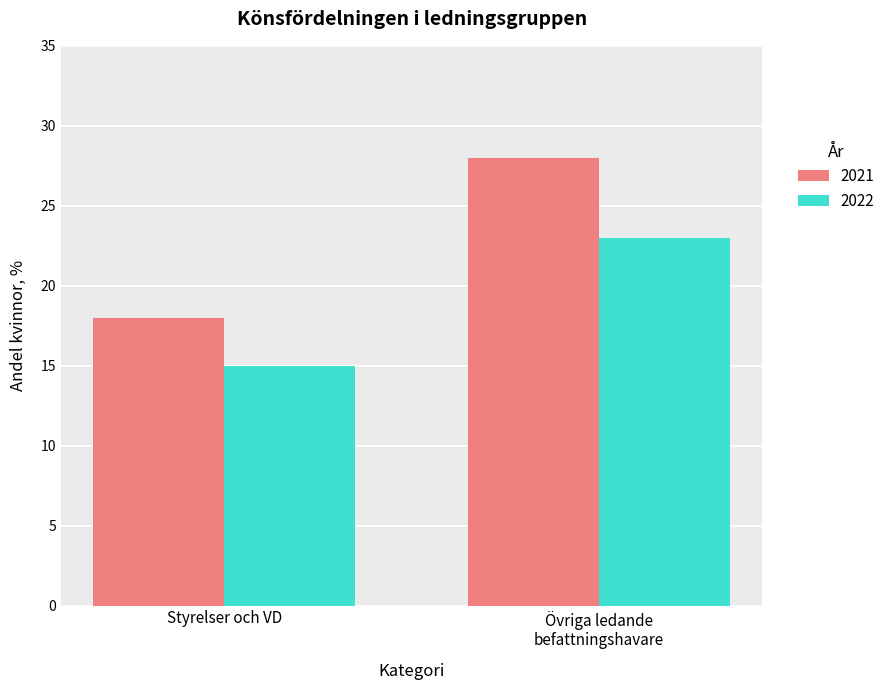

Which series has the largest total across all categories?

2021